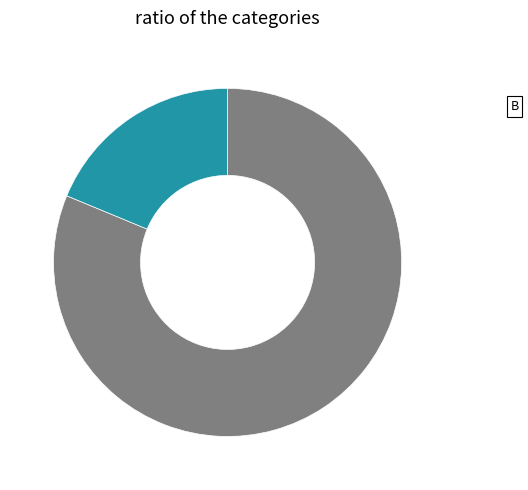

Is there a majority slice in this chart?

Yes